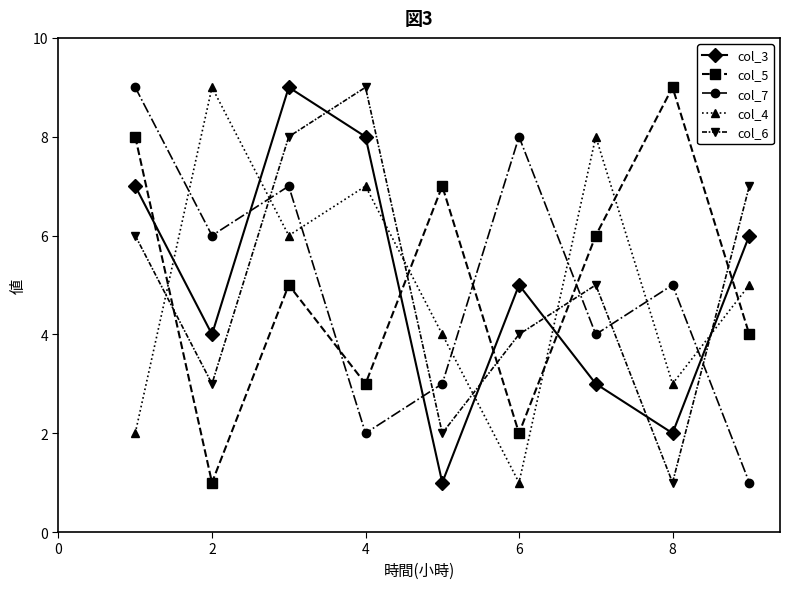

What are all the series names shown in the legend?

col_3, col_5, col_7, col_4, col_6